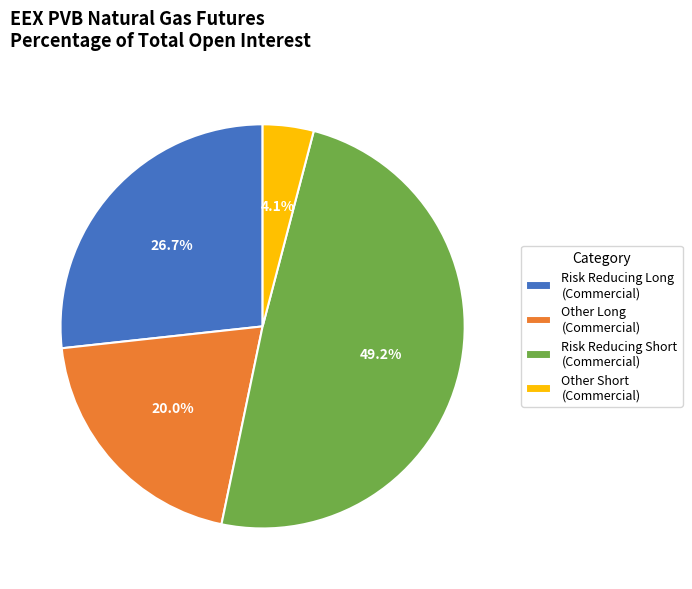

How many slices are in this pie chart?

4